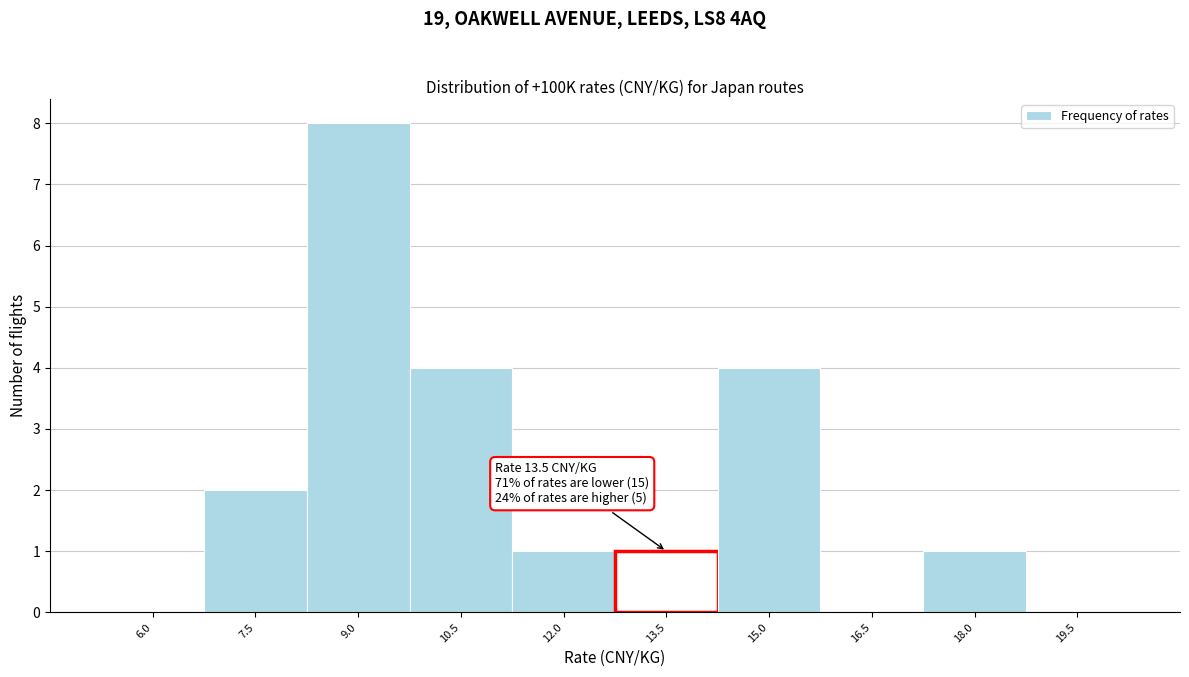

Reading right to left, extract all data points from this chart.

19.5=0	18.0=1	16.5=0	15.0=4	13.5=1	12.0=1	10.5=4	9.0=8	7.5=2	6.0=0